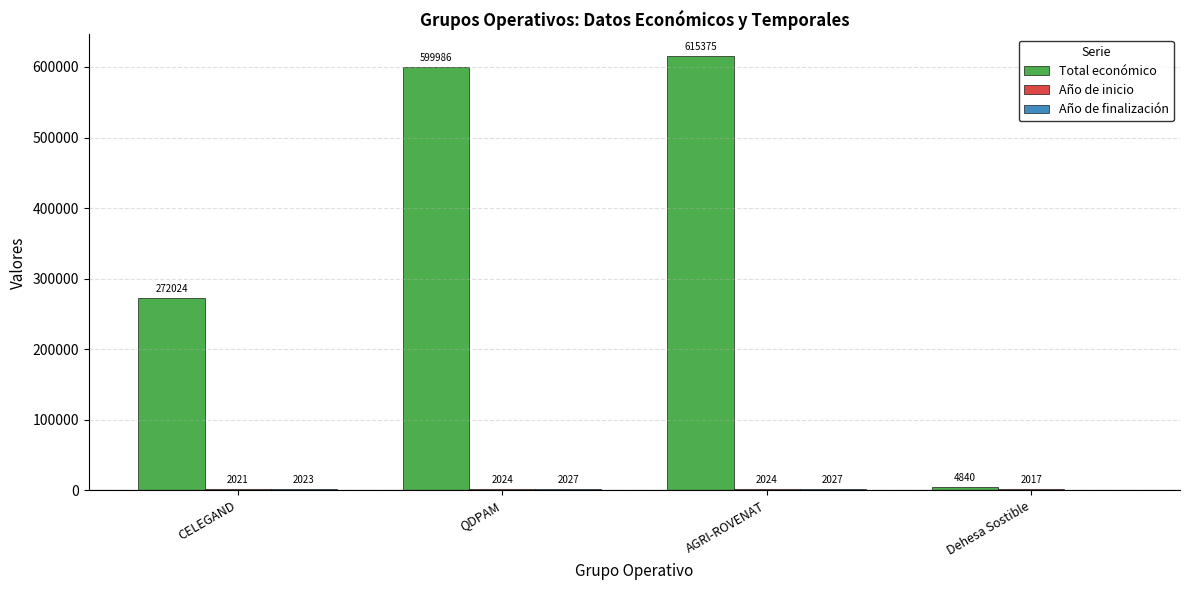

Which series changed the most between QDPAM and AGRI-ROVENAT?

Total económico